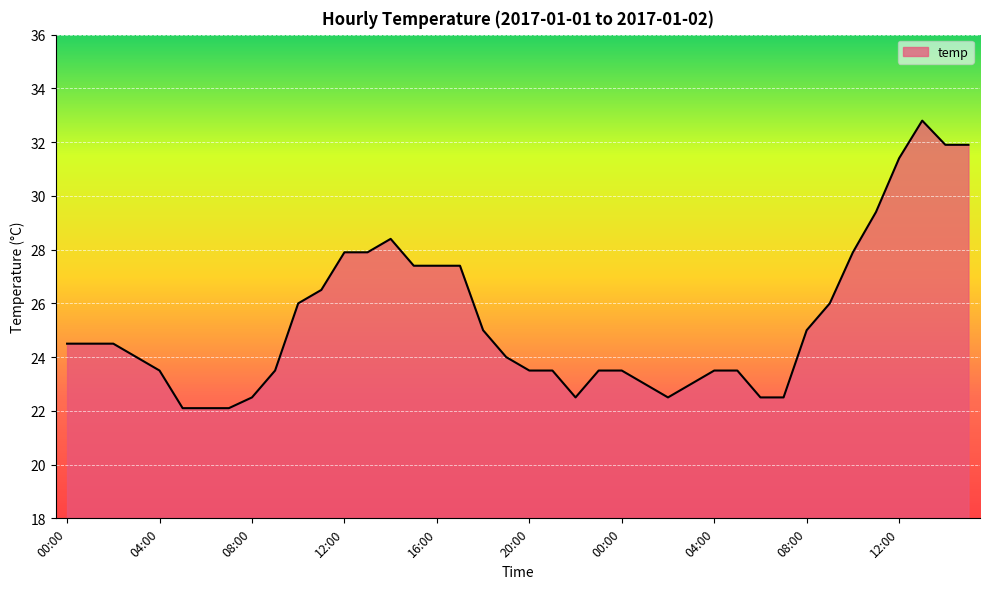

What is the difference between the maximum and minimum values?

10.7